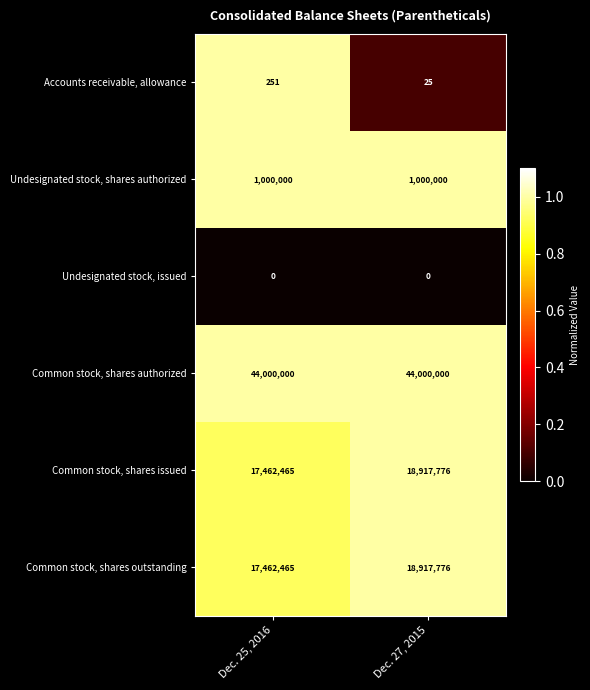

At which label does Common stock, shares outstanding reach its minimum?

Dec. 25, 2016